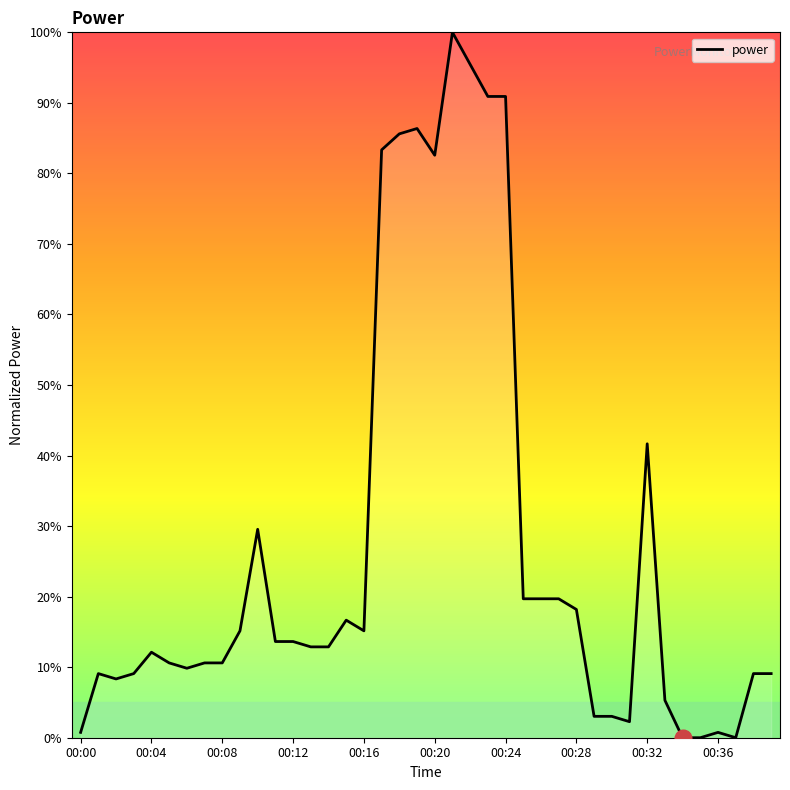

Reading right to left, extract all data points from this chart.

9.1	9.1	0.0	0.8	0.0	0.0	5.3	41.7	2.3	3.0	3.0	18.2	19.7	19.7	19.7	90.9	90.9	95.5	100.0	82.6	86.4	85.6	83.3	15.2	16.7	12.9	12.9	13.6	13.6	29.5	15.2	10.6	10.6	9.8	10.6	12.1	9.1	8.3	9.1	0.8